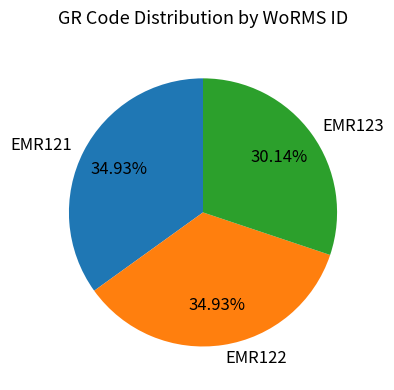

To the nearest percent, what is the combined percentage of EMR122 and EMR123?

65%